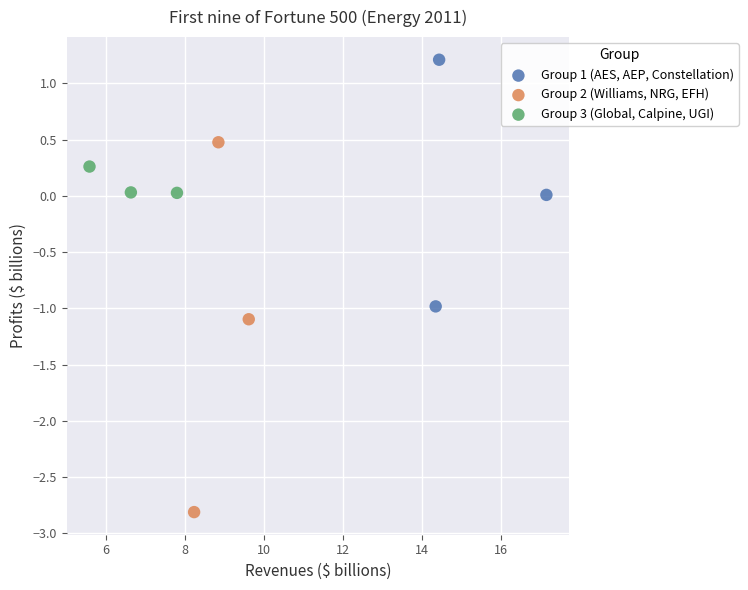

What are all the series names shown in the legend?

Group 1 (AES, AEP, Constellation), Group 2 (Williams, NRG, EFH), Group 3 (Global, Calpine, UGI)